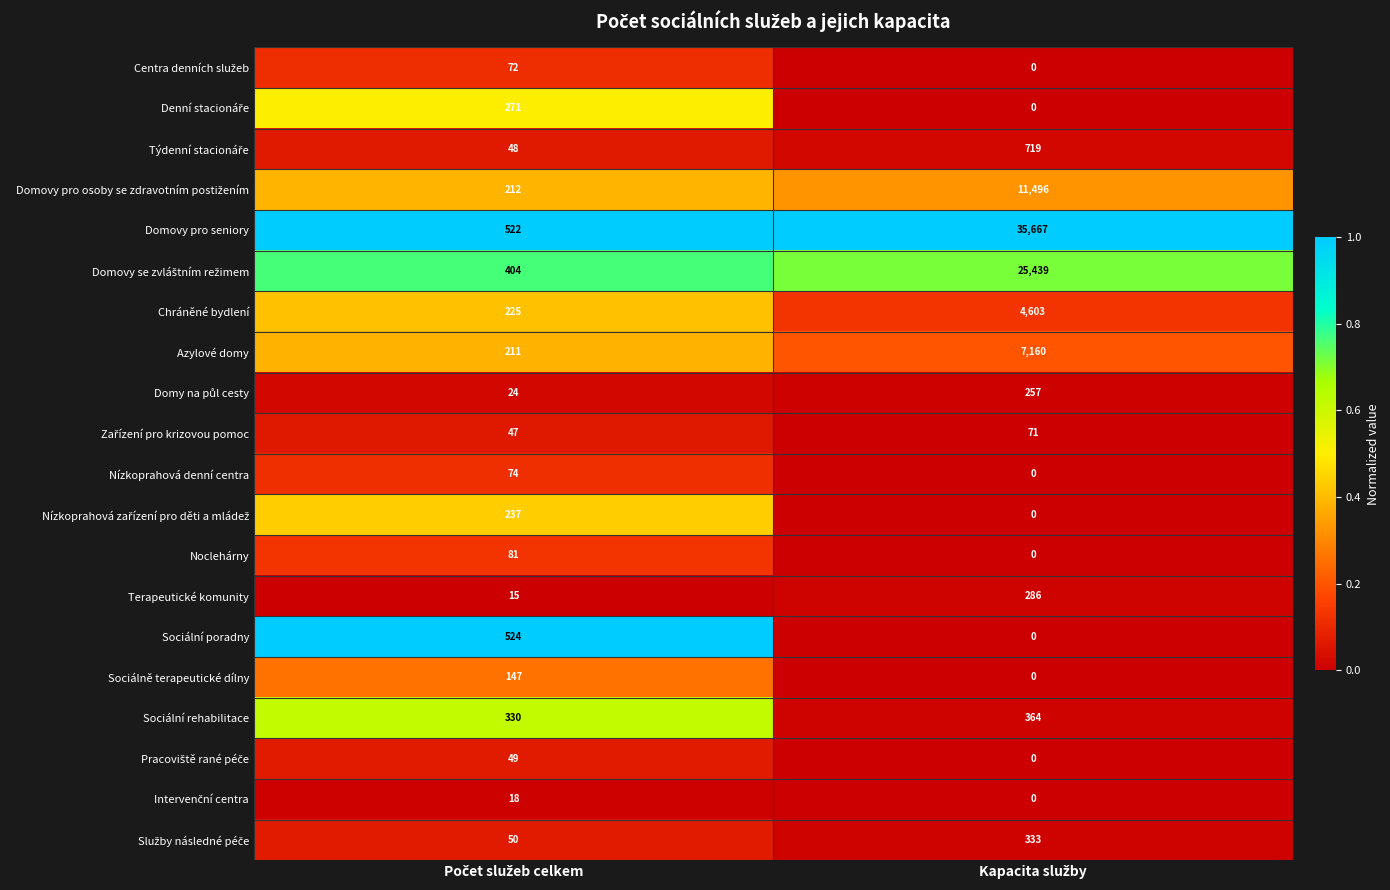

What is the maximum value shown in the chart?

35667